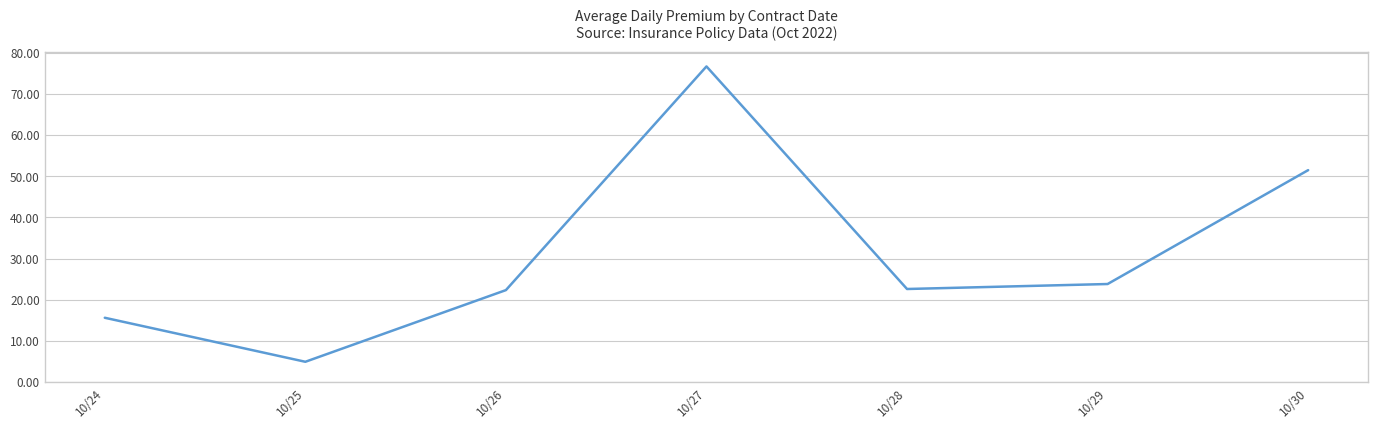

What is the sum of the values at 10/29 and 10/27?

100.5